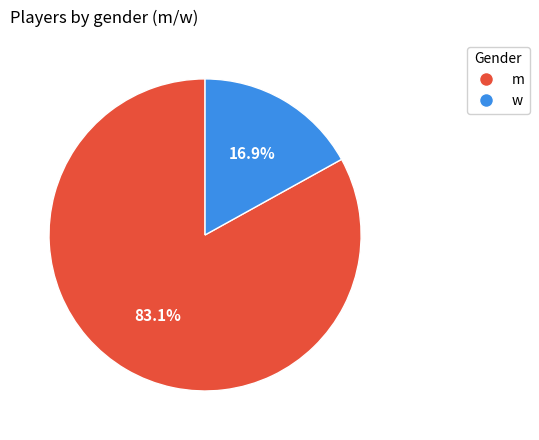

Is m the majority of the pie?

Yes